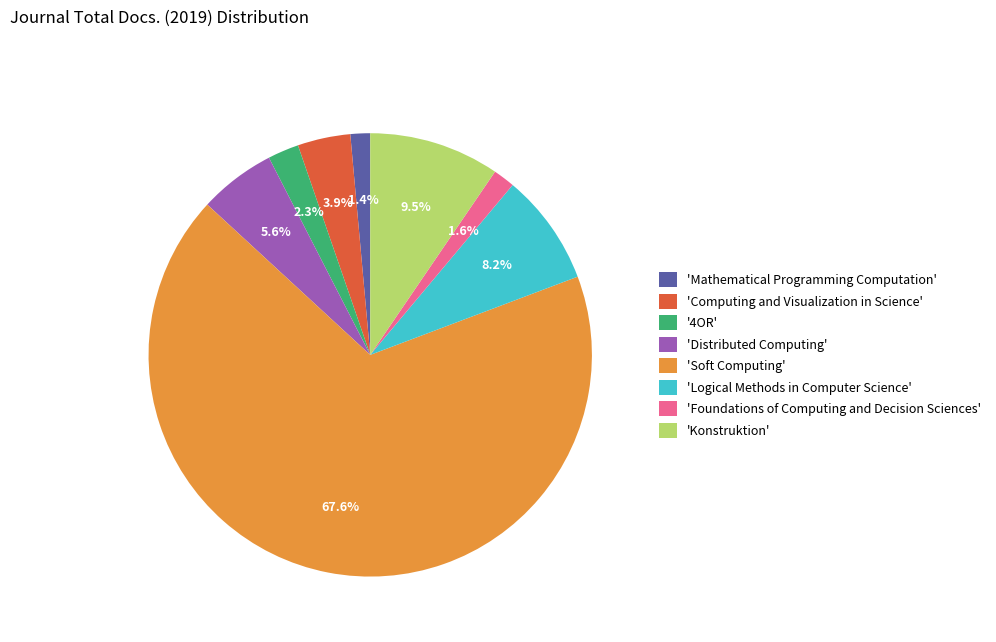

Between 'Computing and Visualization in Science' and 'Distributed Computing', which is larger?

'Distributed Computing'